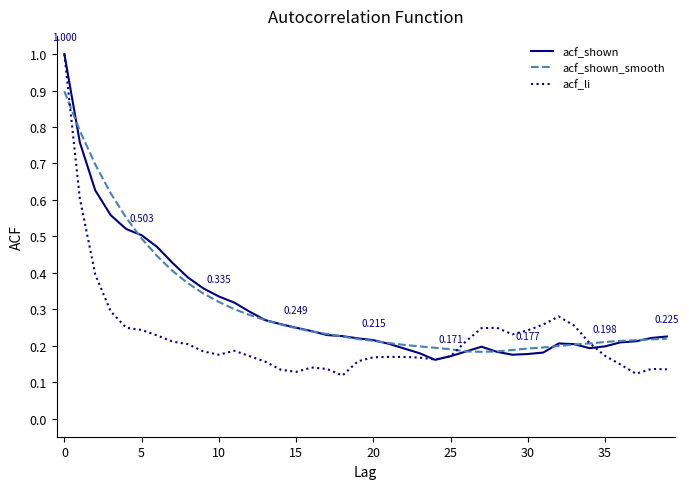

How many categories are shown in the chart?

40